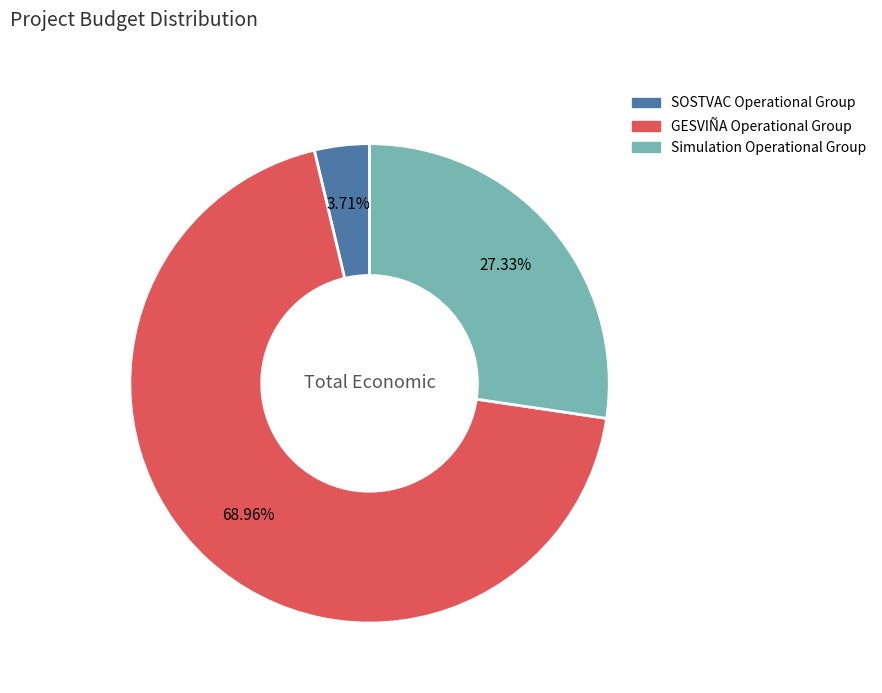

Does SOSTVAC Operational Group account for over 50% of the chart?

No